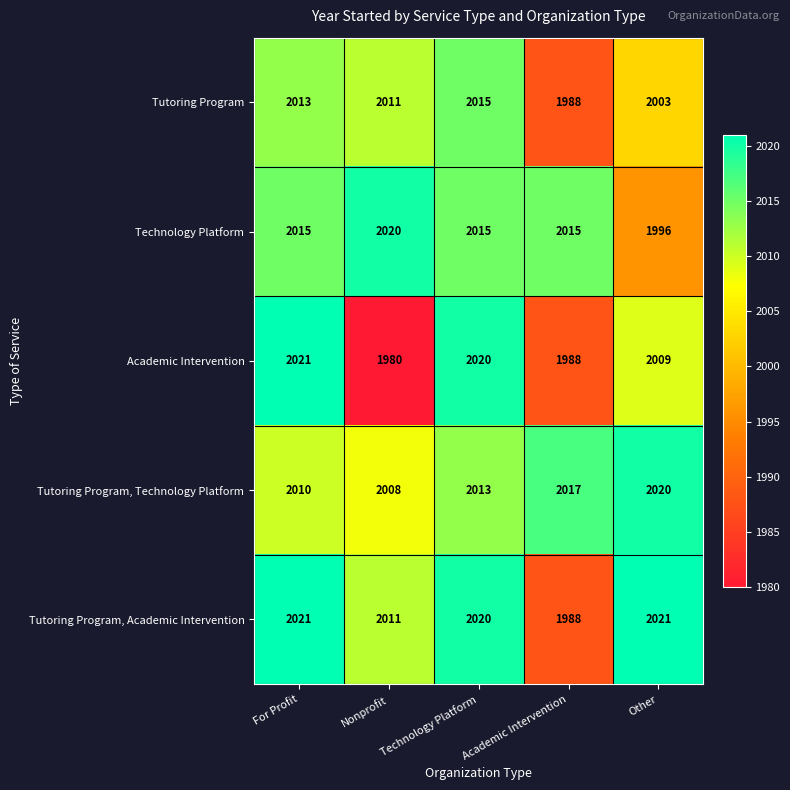

How many categories are shown in the chart?

5